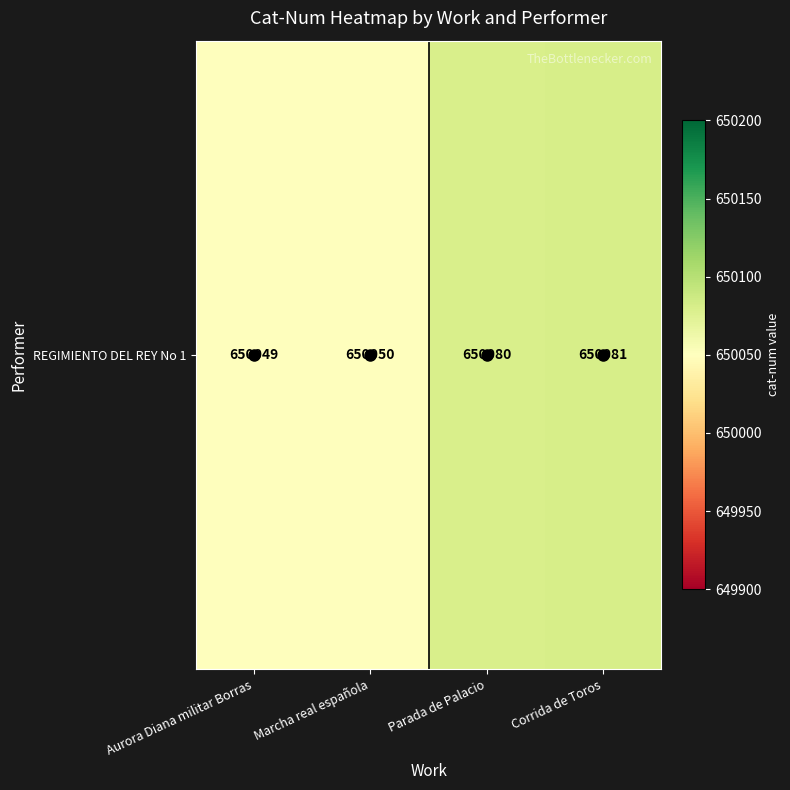

At which category does the chart reach its peak across all series?

Corrida de Toros